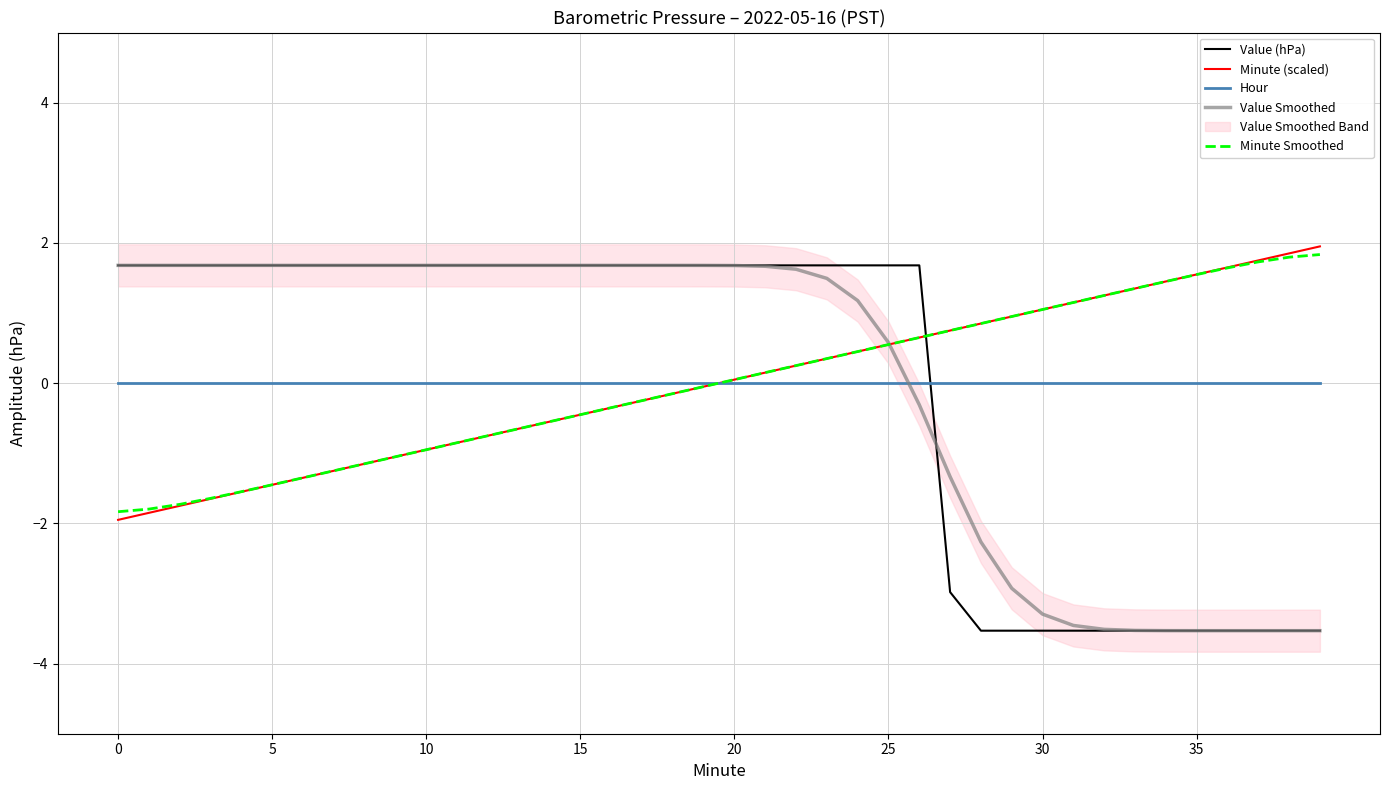

At how many categories does at least one series exceed -2?

40